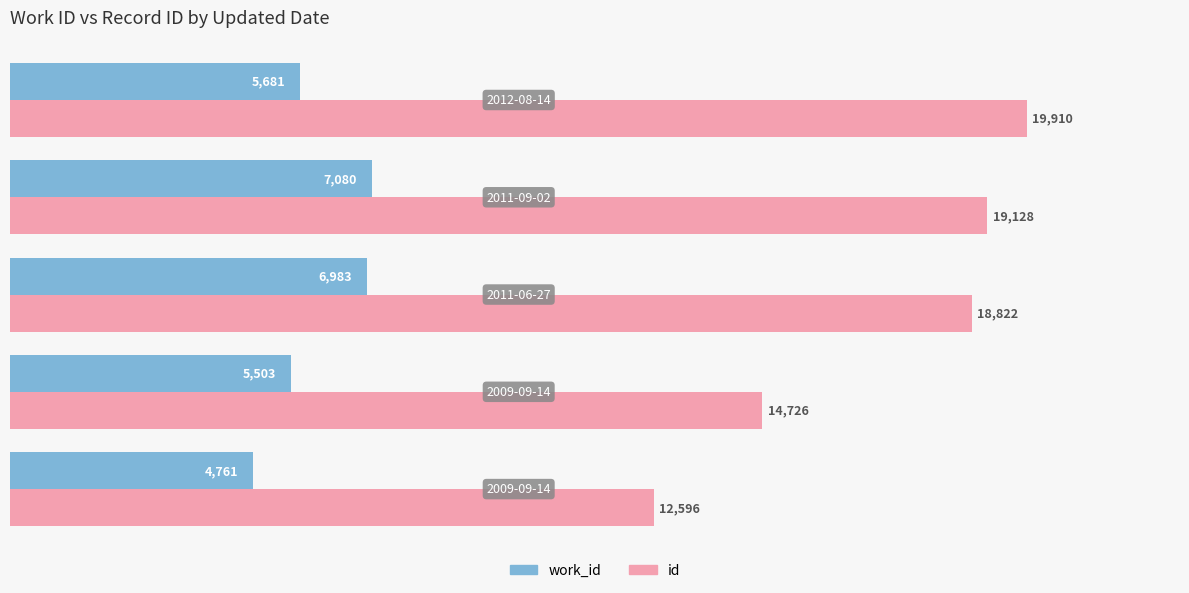

List the series in order of their overall mean, lowest first.

work_id, id